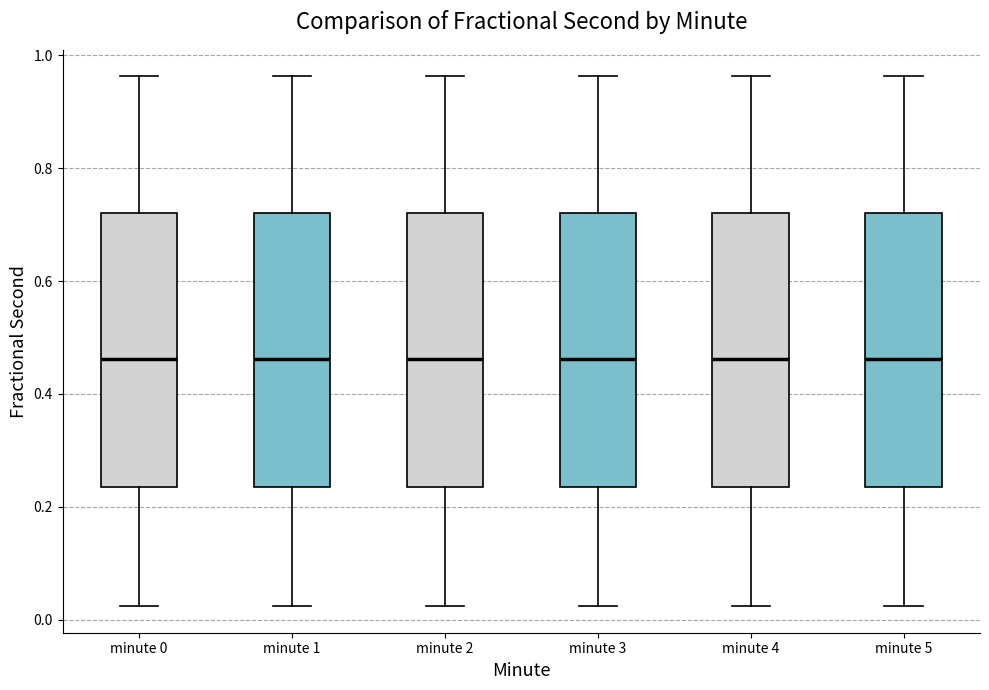

Where does the median line of the box for minute 2 sit on the y-axis? The values are not printed on the chart, so give them approximately, as read against the axis.

0.46